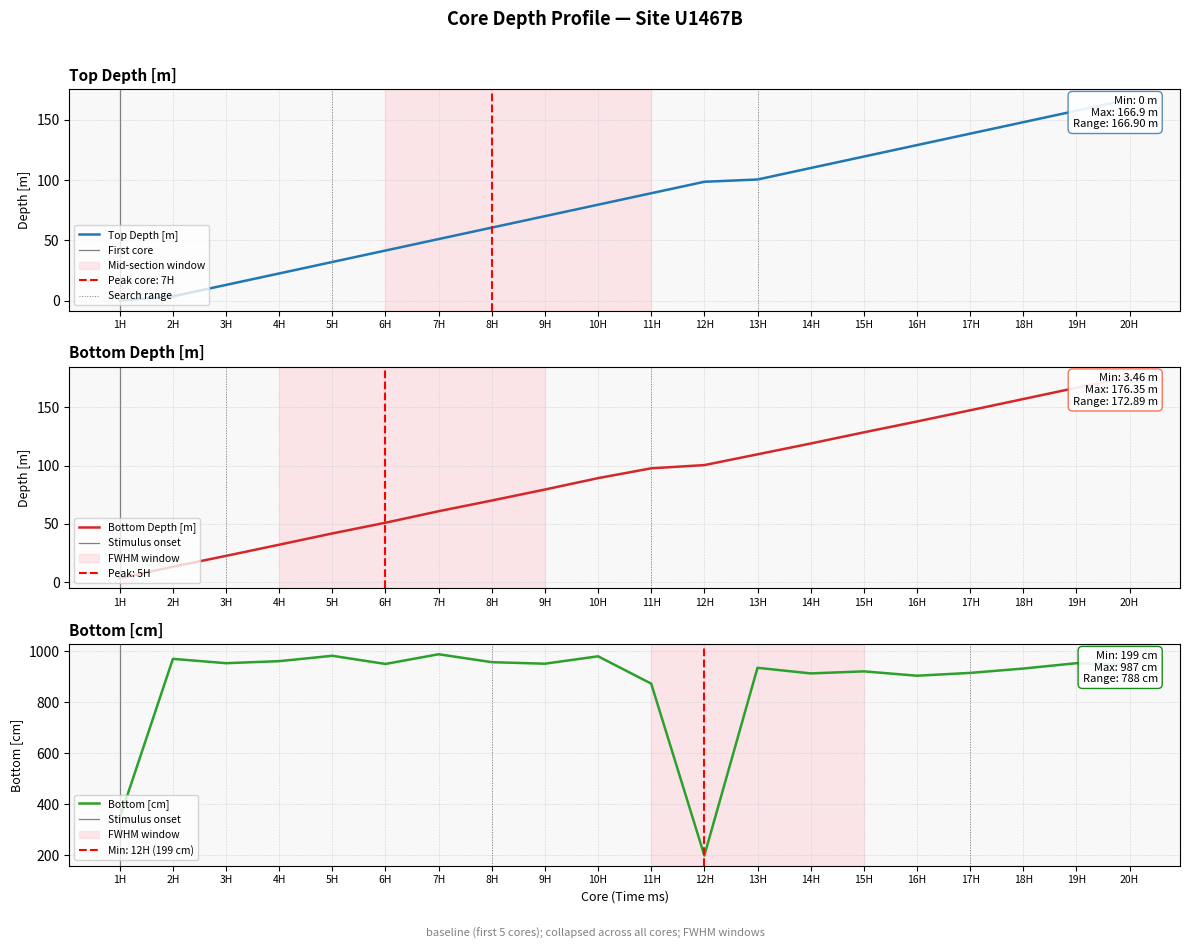

True or false: Top Depth [m] and Bottom Depth [m] intersect in this chart.

False